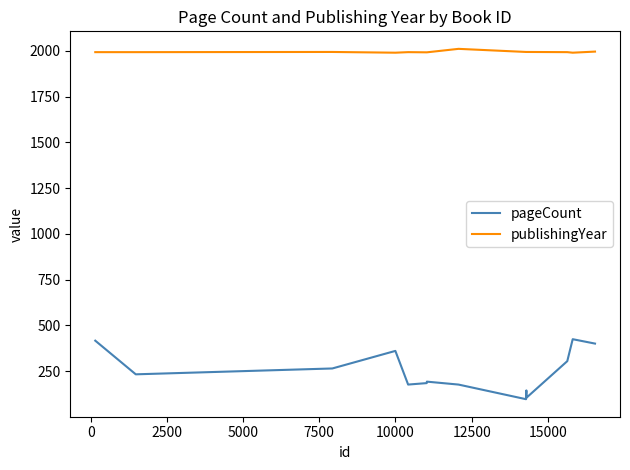

Which series has the largest total across all categories?

publishingYear